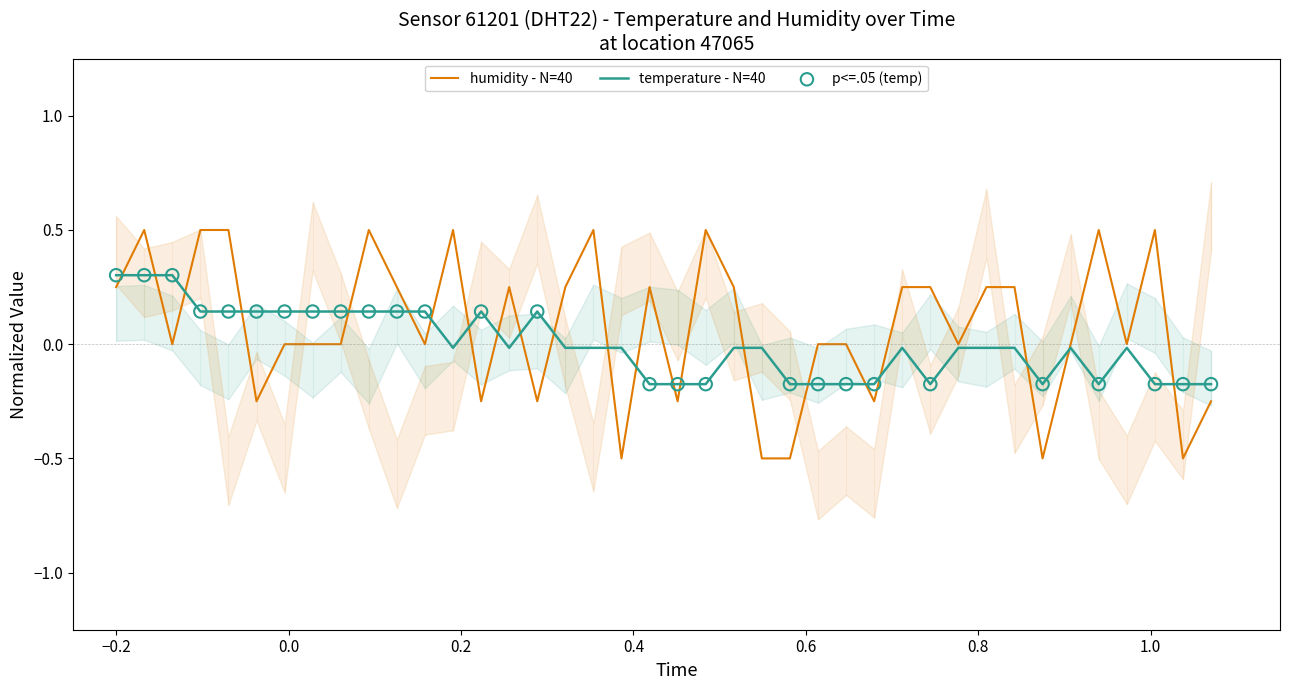

Between 00:41 and 01:33, which is larger?

00:41